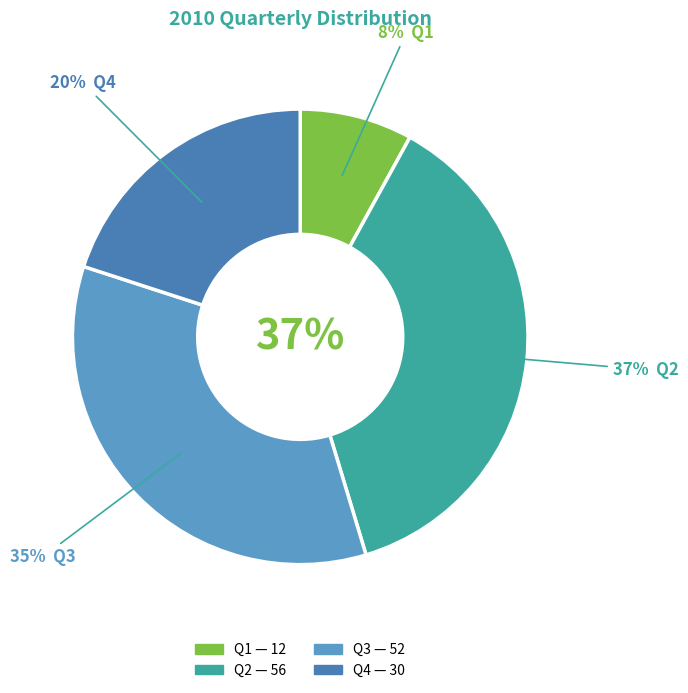

To the nearest percent, what portion does Q4 represent?

20%